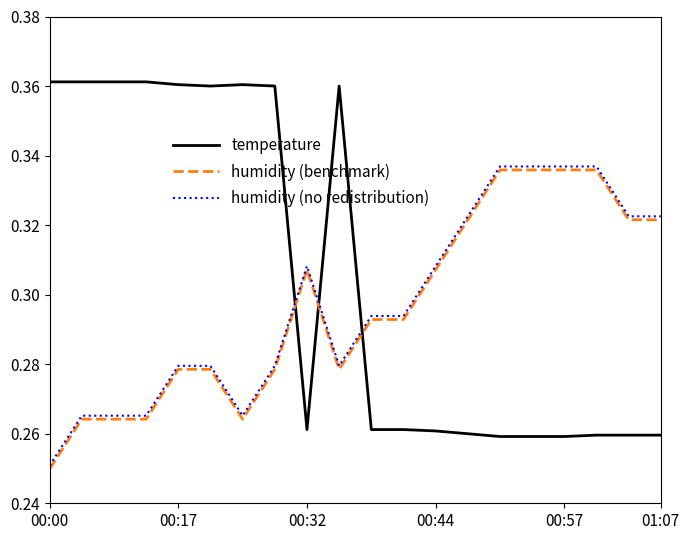

Which series ends up on top after the final intersection of humidity (no redistribution) and temperature?

humidity (no redistribution)